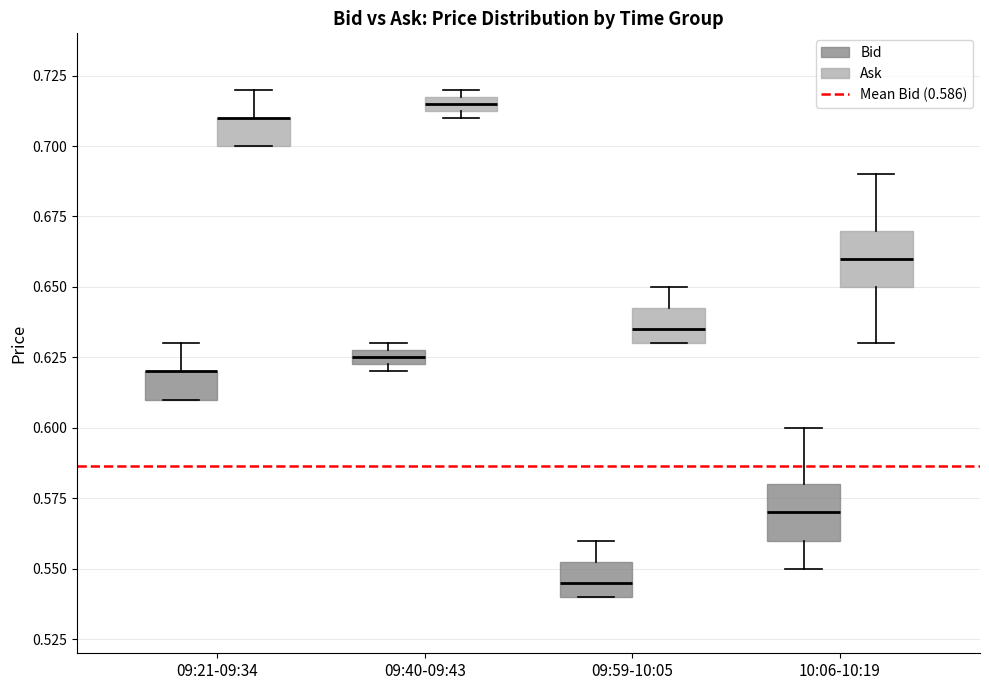

Where does the median line of the box for 09:59-10:05 (Ask) sit on the y-axis? The values are not printed on the chart, so give them approximately, as read against the axis.

0.635